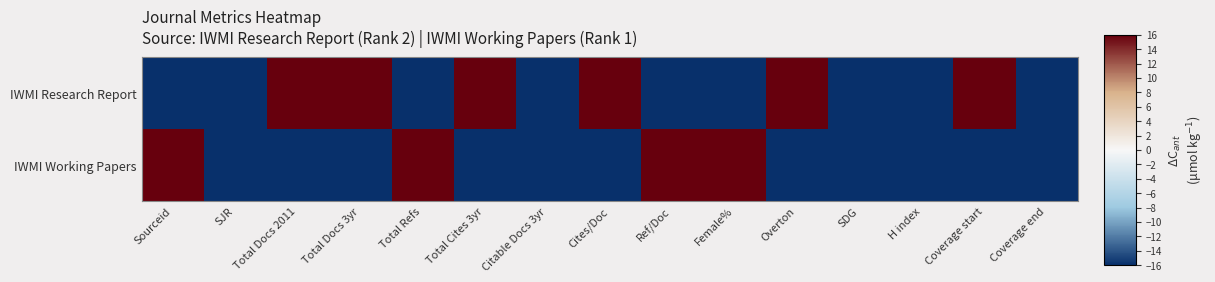

What is the greatest value displayed?

1